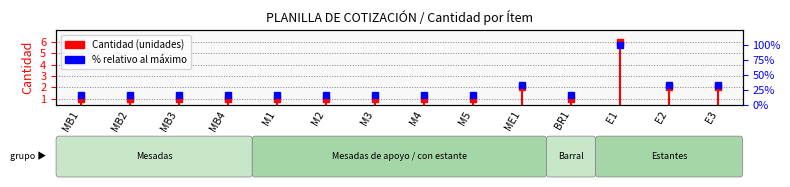

Does the chart display data point markers on the line(s)?

Yes